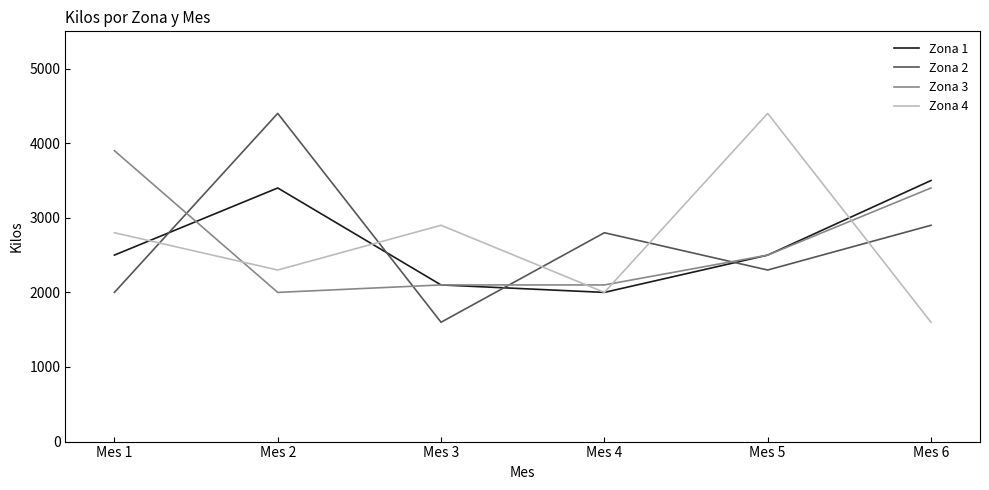

The Zona 4 series shows 4508 at Mes 1. True or false?

False